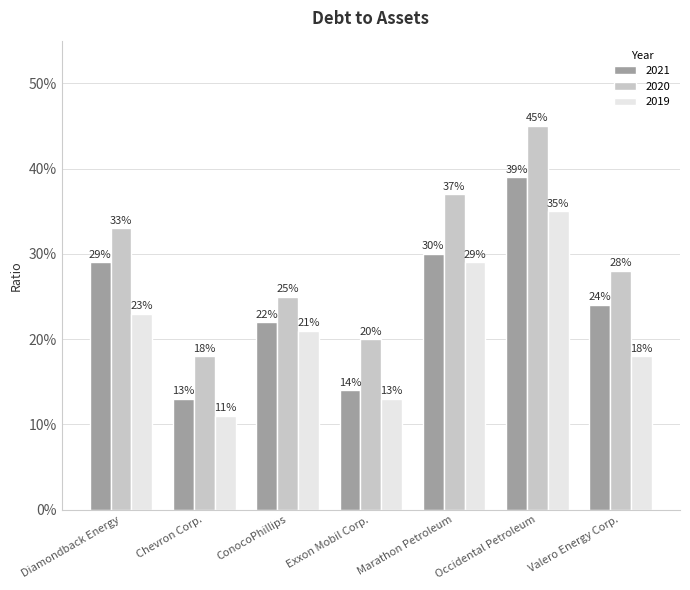

What are all the series names shown in the legend?

2021, 2020, 2019